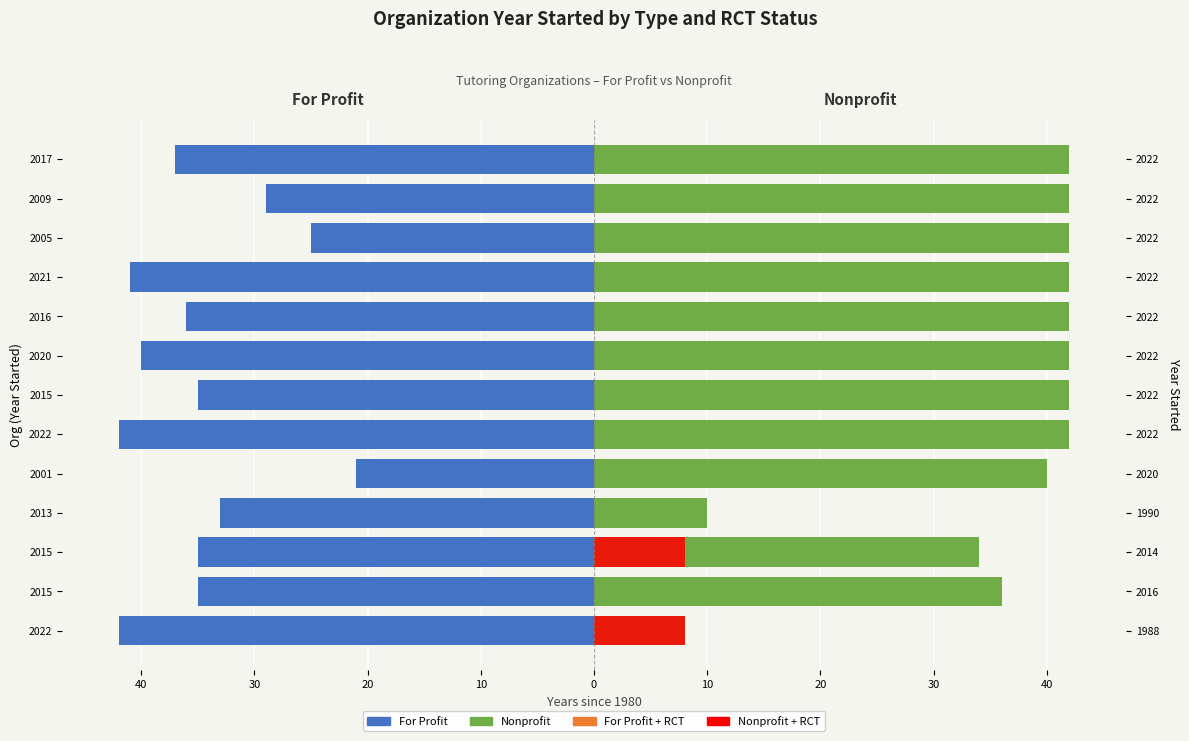

The value of For Profit at 2009 is -41.6. True or false?

False